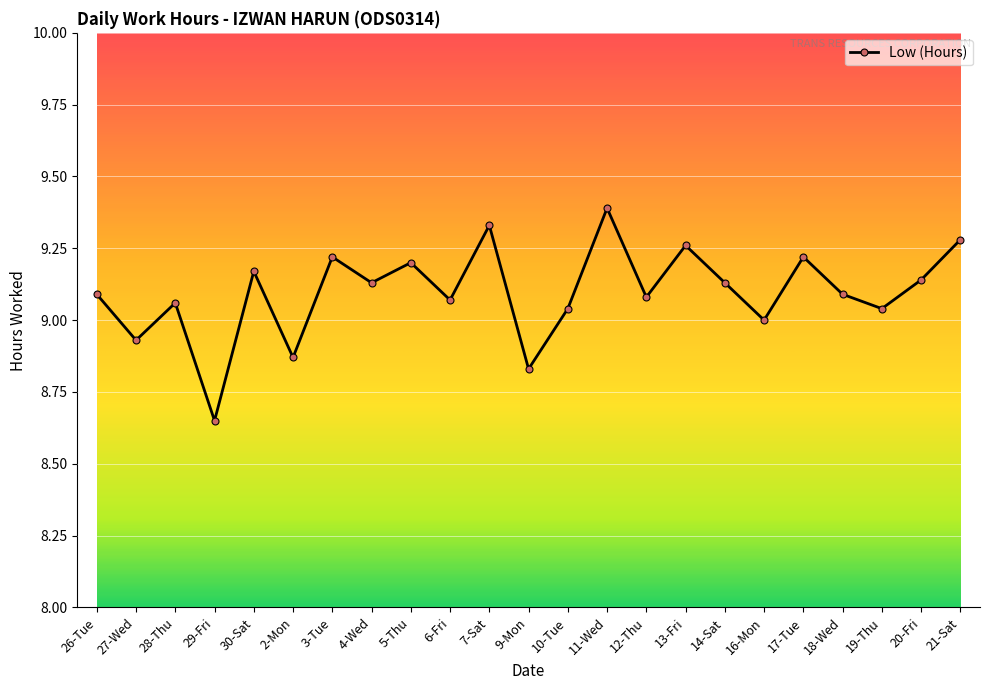

What is the label of the 9th point from the right?

12-Thu